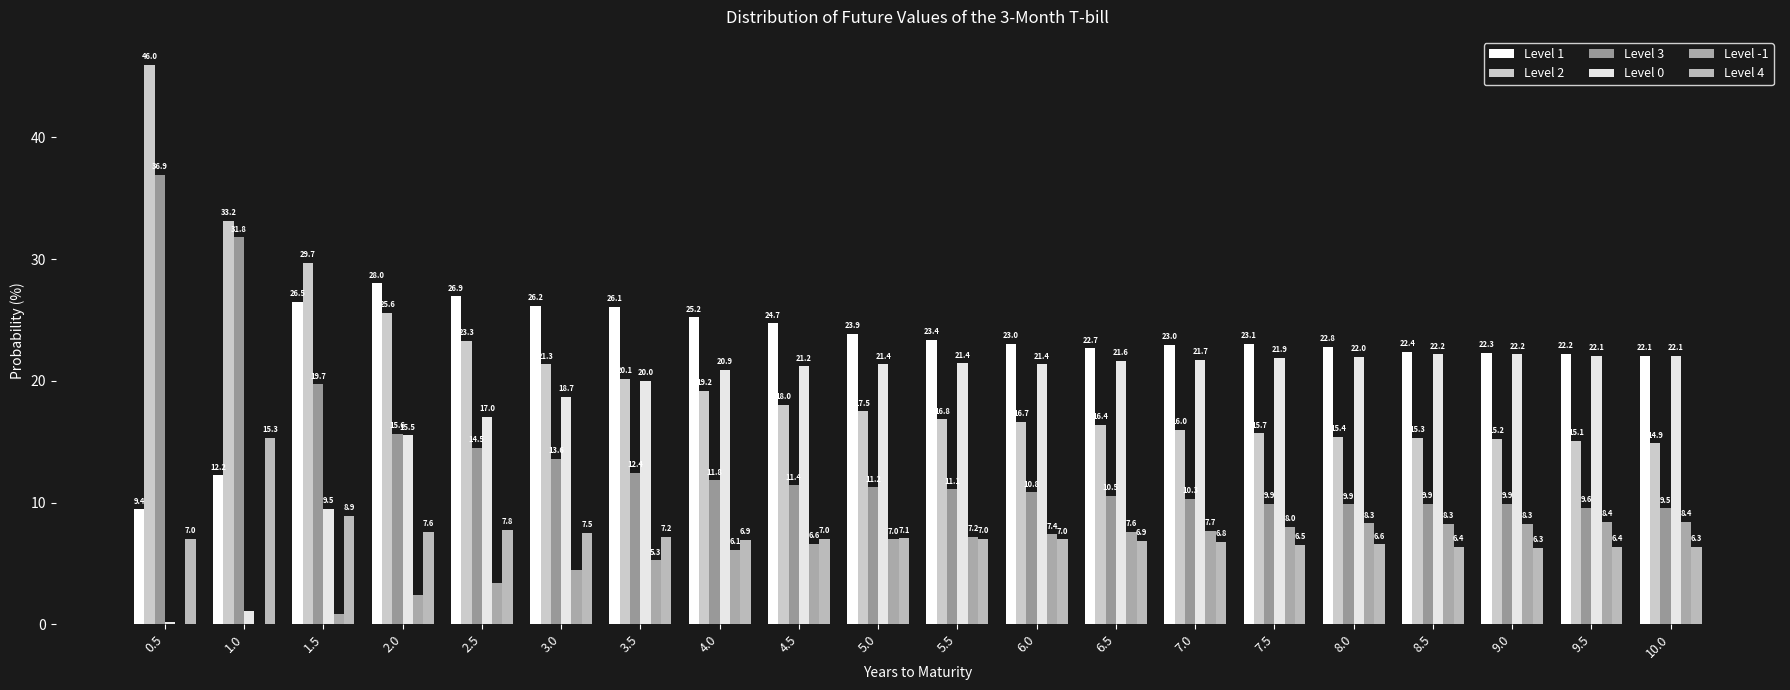

What is the sum of the Level 3 values at 7.0 and 7.5?

20.2